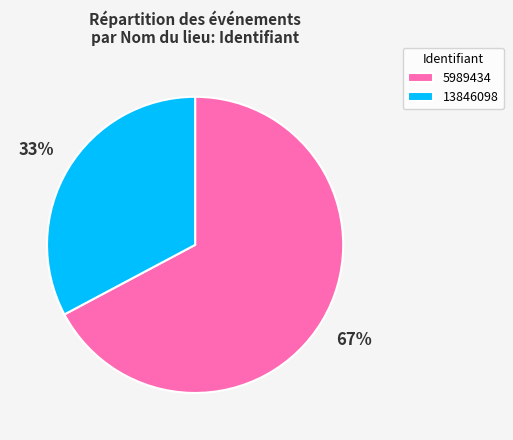

Do 13846098 and 5989434 together represent more than half of the pie?

Yes